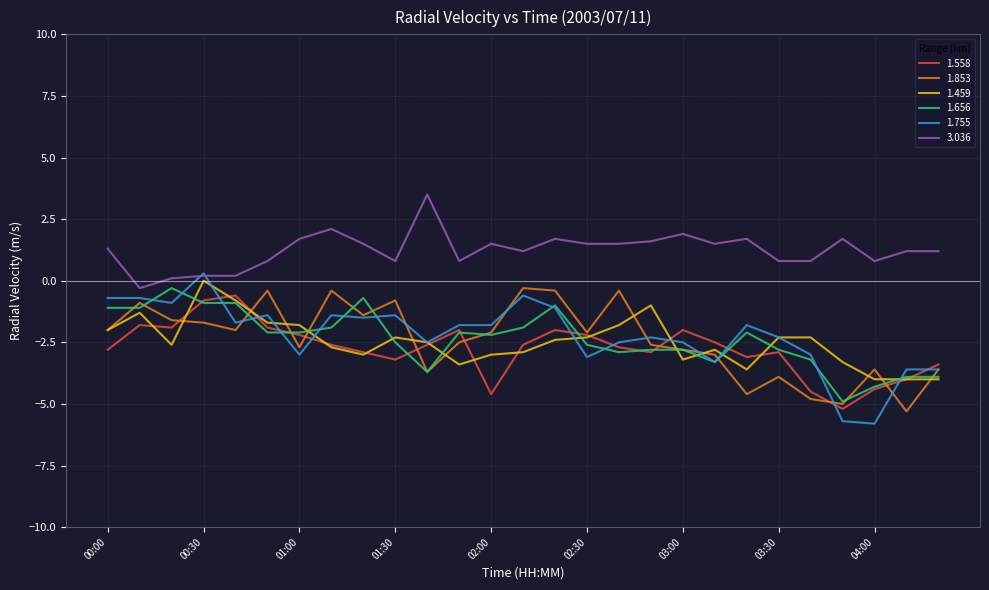

What is the minimum value for 1.853?

-5.3